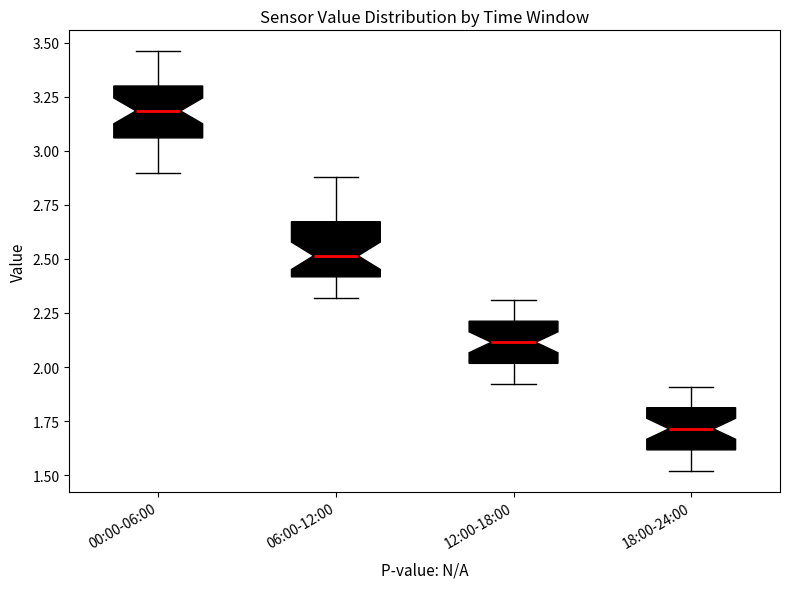

Which box has the highest median line?

00:00-06:00